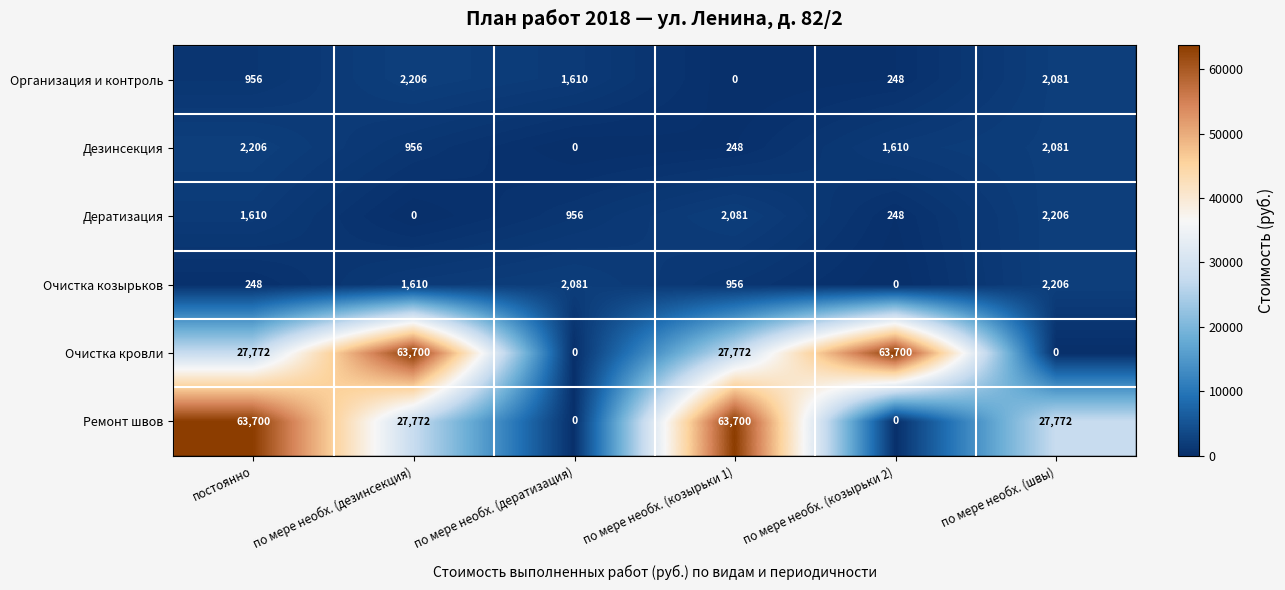

Which category has the highest value in the Дератизация series?

по мере необх. (швы)